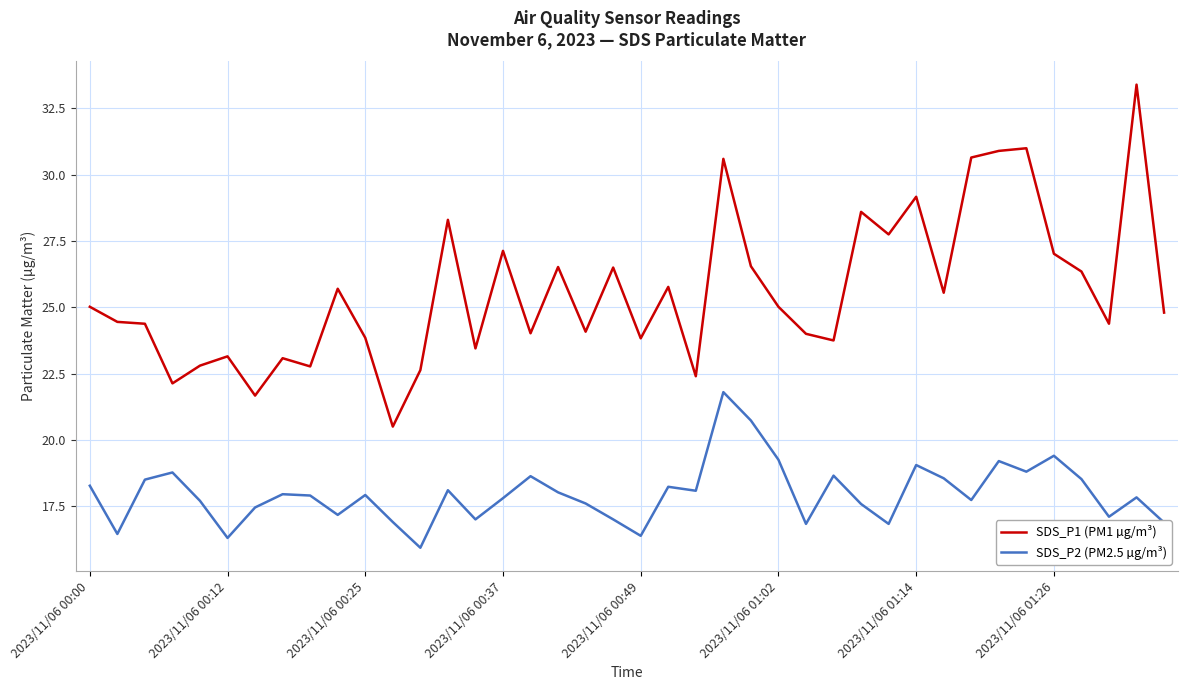

True or false: SDS_P2 (PM2.5 µg/m³) and SDS_P1 (PM1 µg/m³) cross at least once.

False